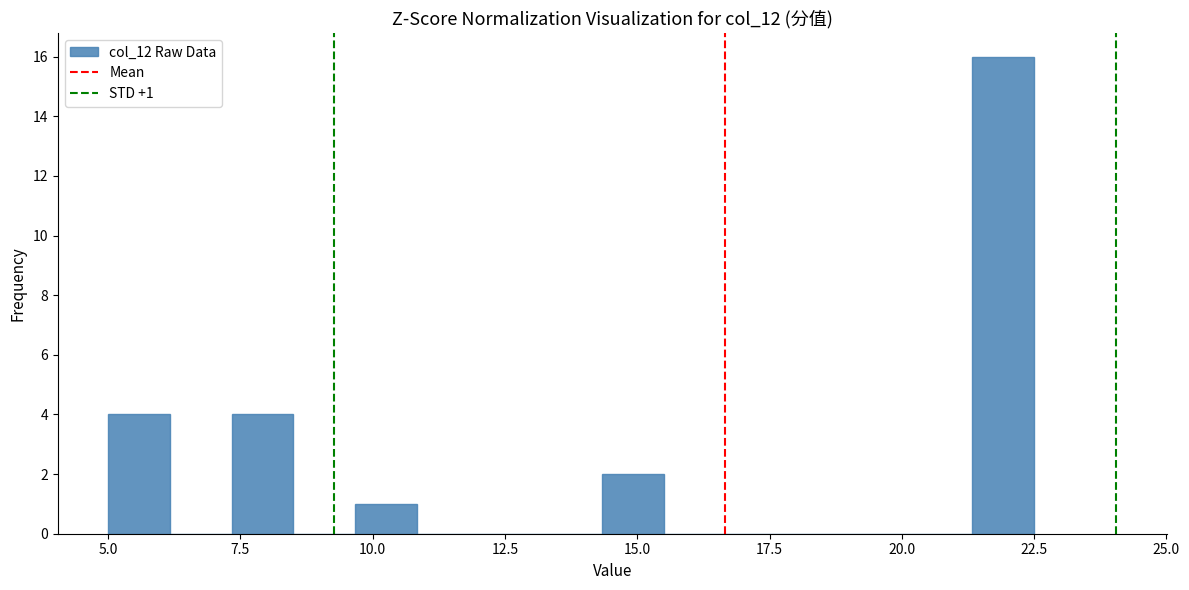

Read against the x-axis, roughly where is the centre of the tallest bar?

22.0